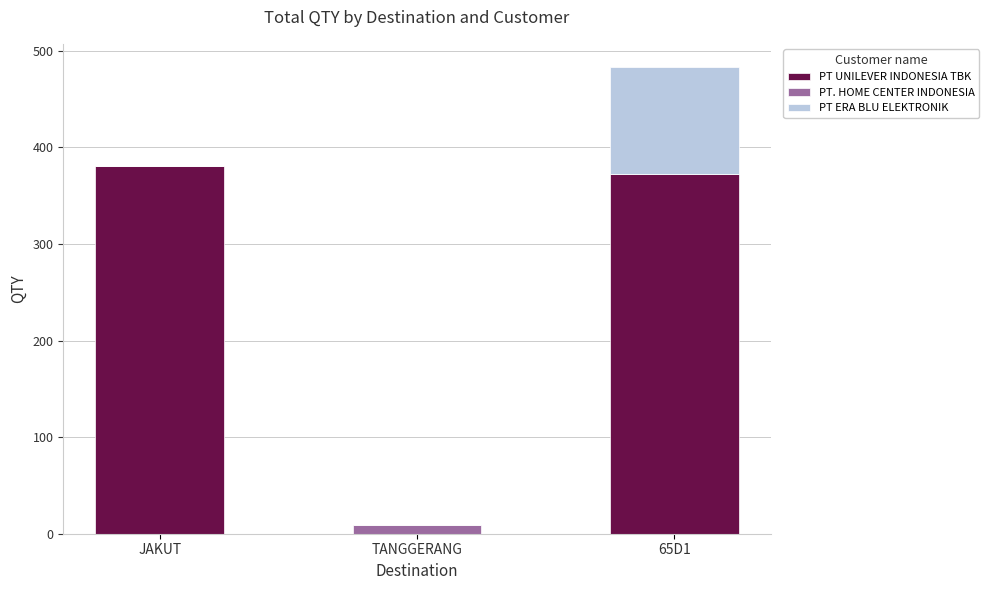

The PT UNILEVER INDONESIA TBK series shows 381 at JAKUT. True or false?

True